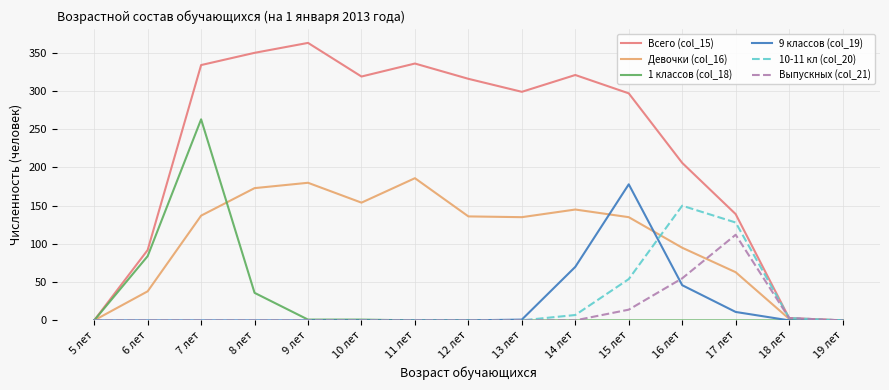

What is the maximum value shown in the chart?

363